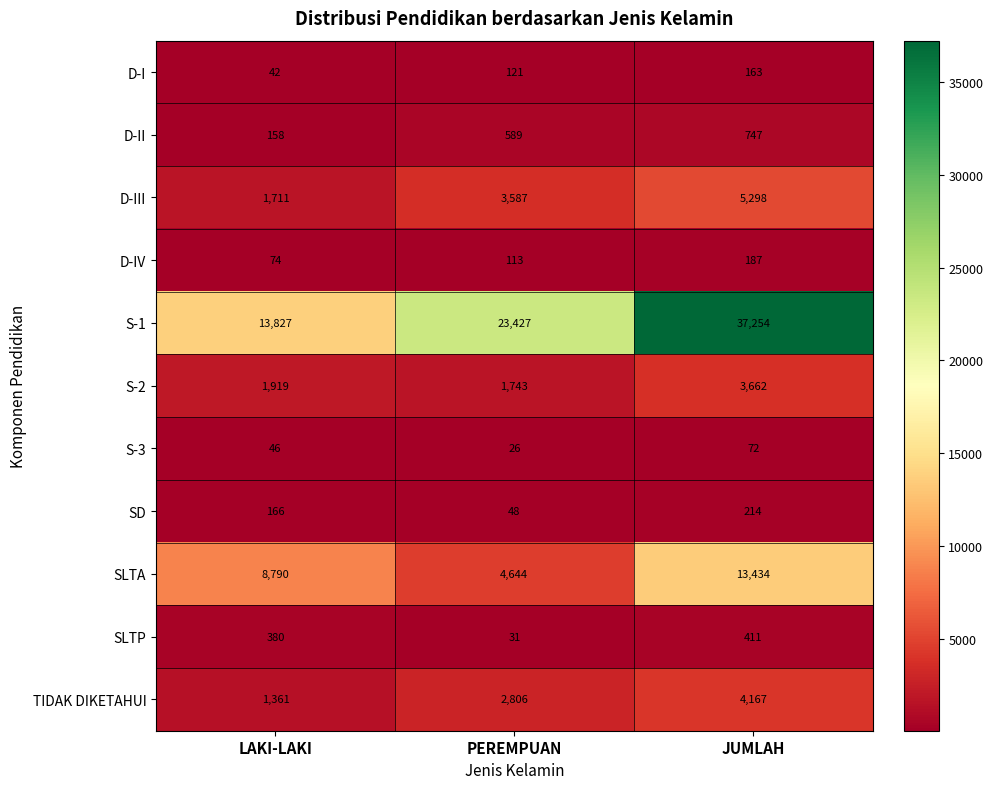

What value does the S-1 series have at PEREMPUAN, to the nearest 50?

23450